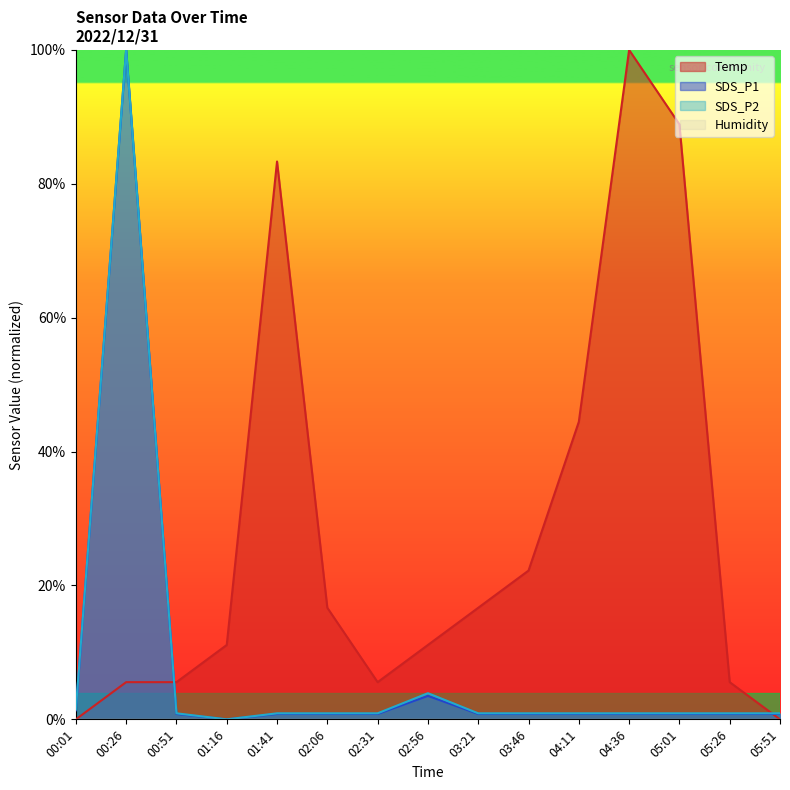

What is the sum of the SDS_P2 values at 00:51 and 00:01?

2.4